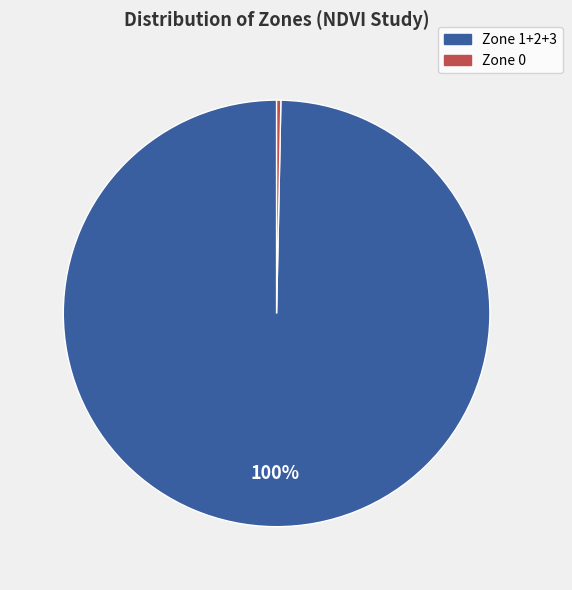

Which has a higher value, Zone 0 or Zone 1+2+3?

Zone 1+2+3